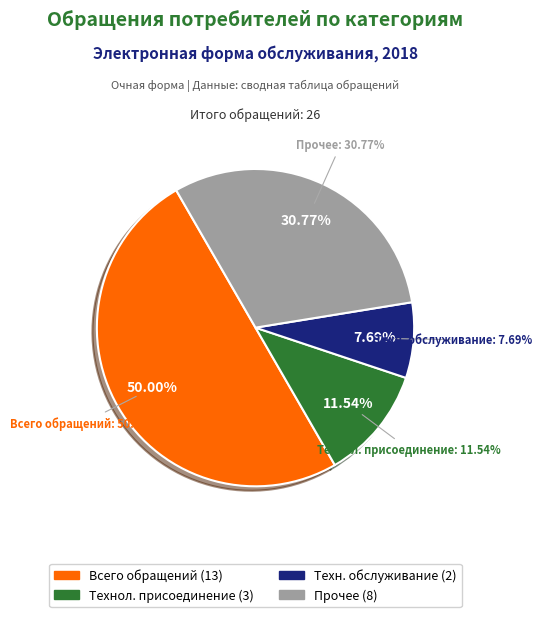

What is the ratio of the value at прочее to the value at техническое обслуживание электросетевых объектов?

4.0